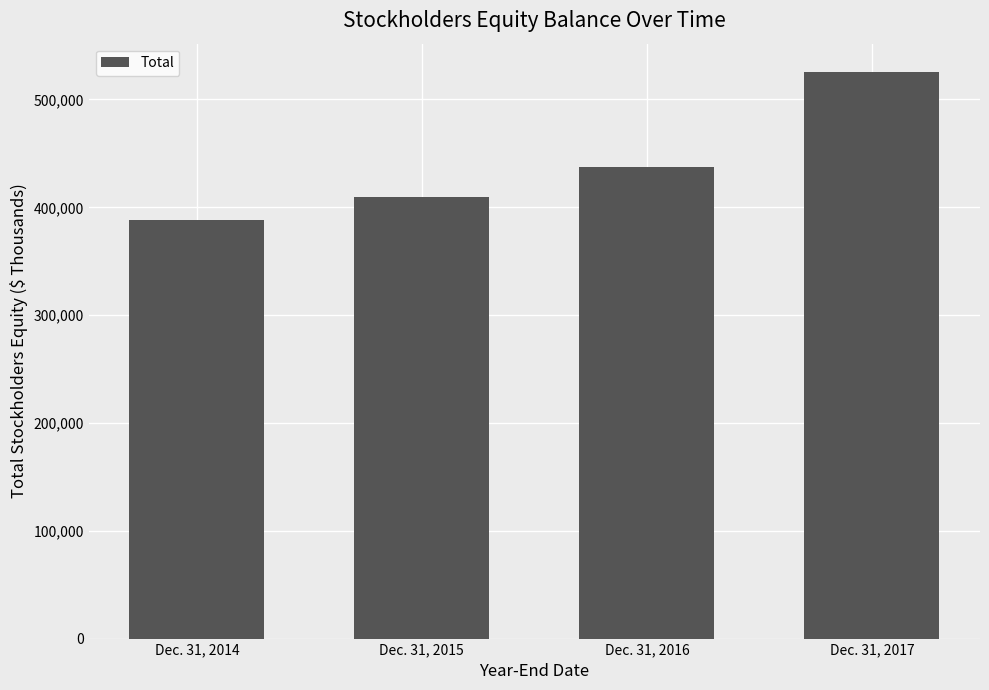

What is the difference between the values at Dec. 31, 2017 and Dec. 31, 2015?

116079